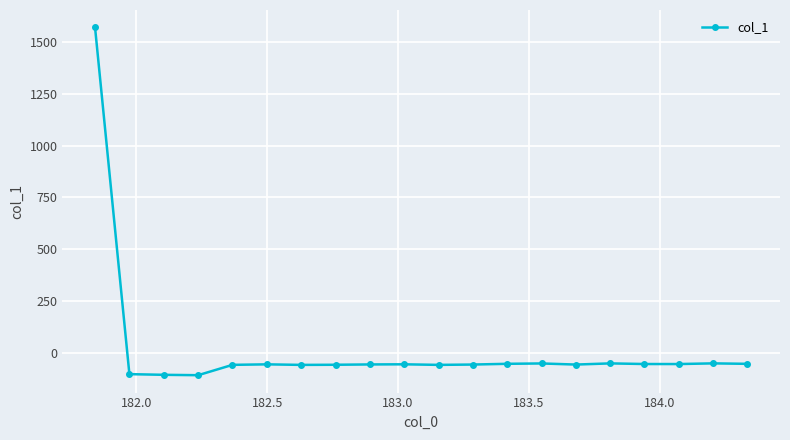

True or false: the data has more than 0 interior local peaks.

True